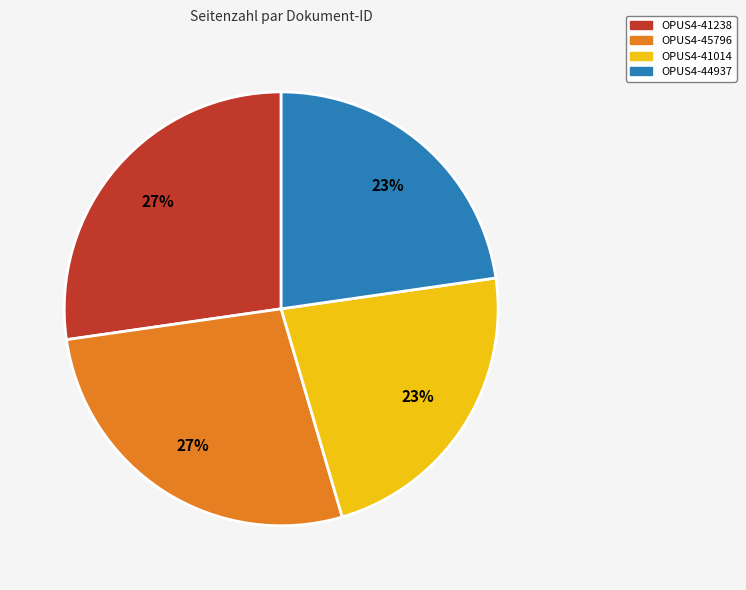

True or false: OPUS4-45796 accounts for 33% of the total.

False